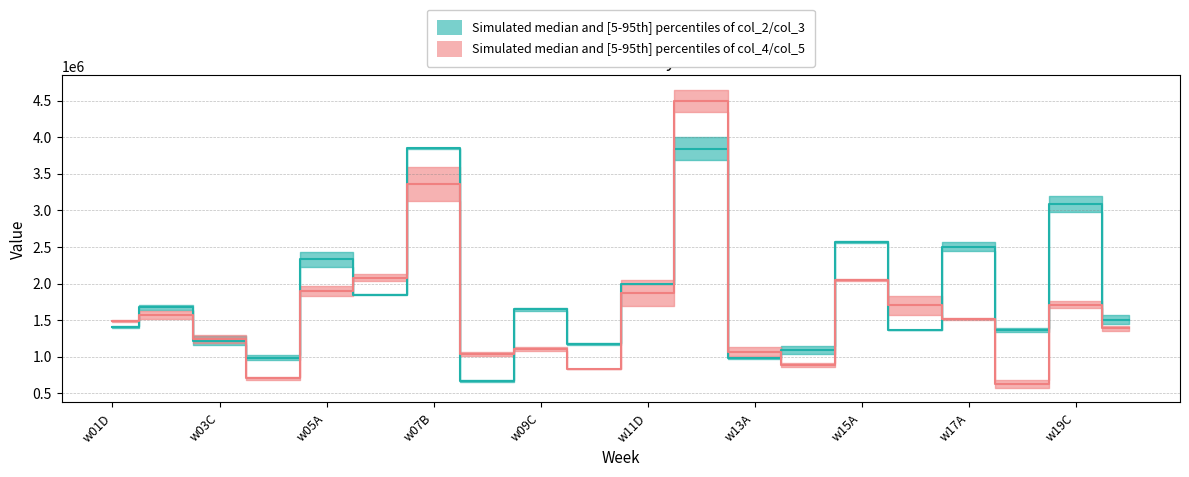

List the labels in order of col_2 value, largest first.

w07B, w12C, w19C, w15A, w17A, w05A, w11D, w06D, w02D, w09C, w20C, w01D, w18D, w16C, w03C, w10C, w14A, w04D, w13A, w08A